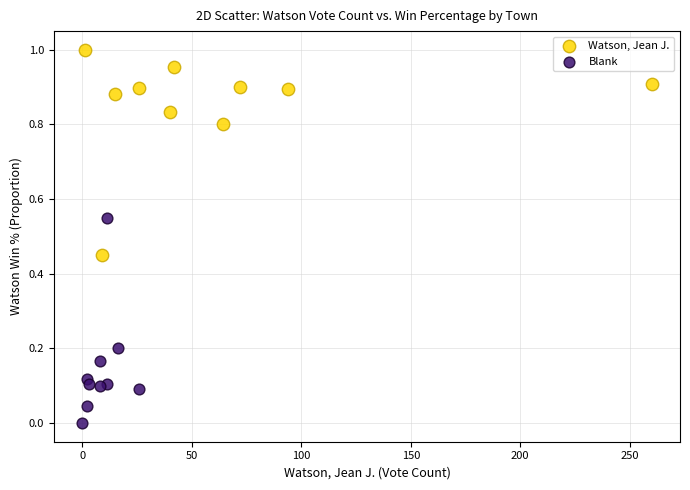

Which series reaches the minimum Y coordinate?

Blank